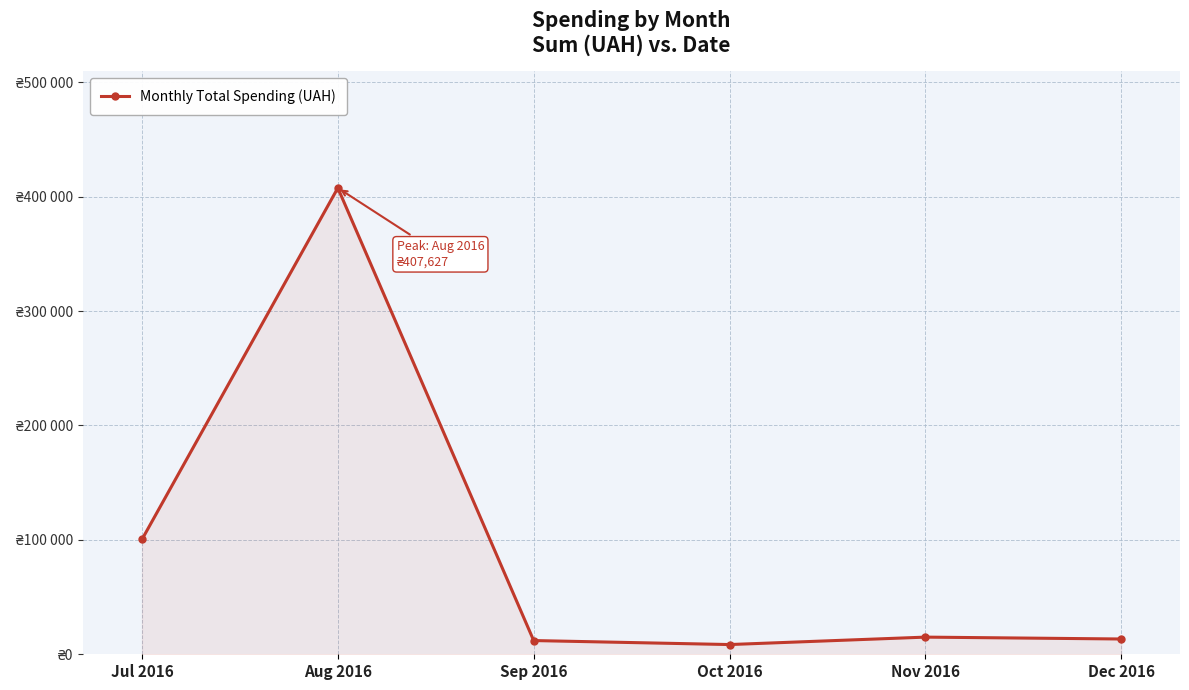

What is the sum of all values?

556855